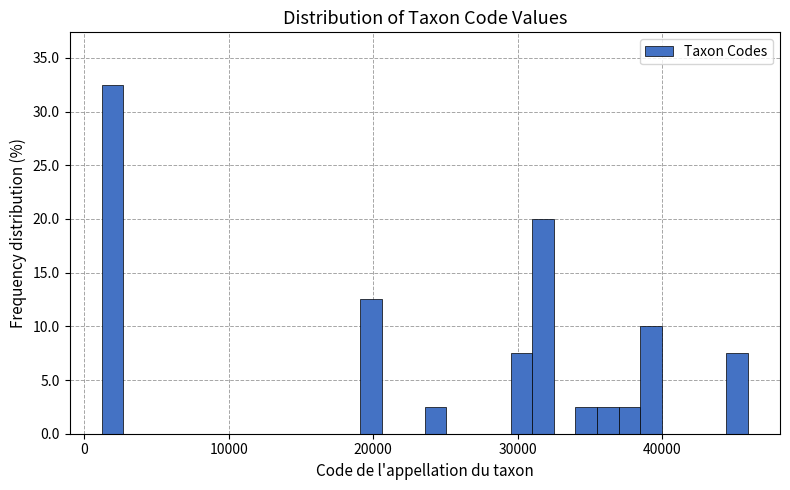

Around what value on the x-axis is the tallest bar? Give the approximate position of its centre, as read against the axis.

2000